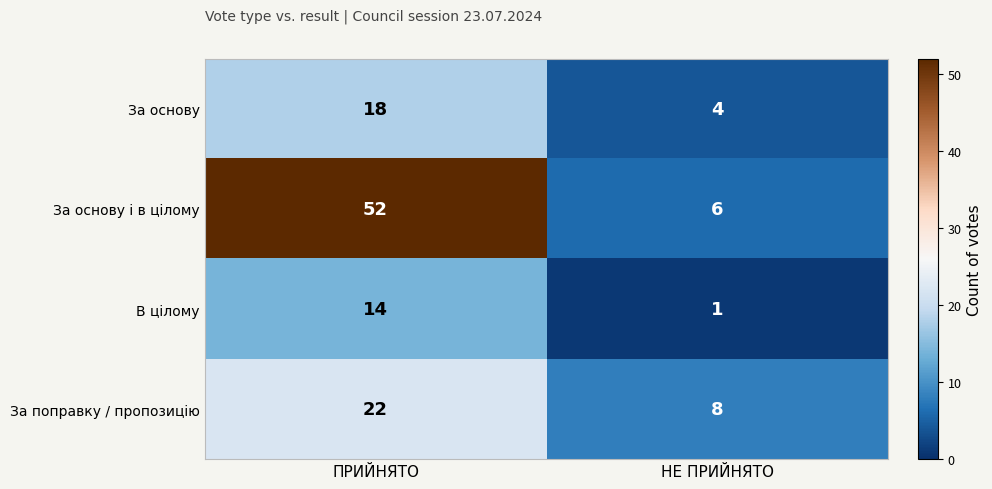

How many distinct data groups are displayed?

4